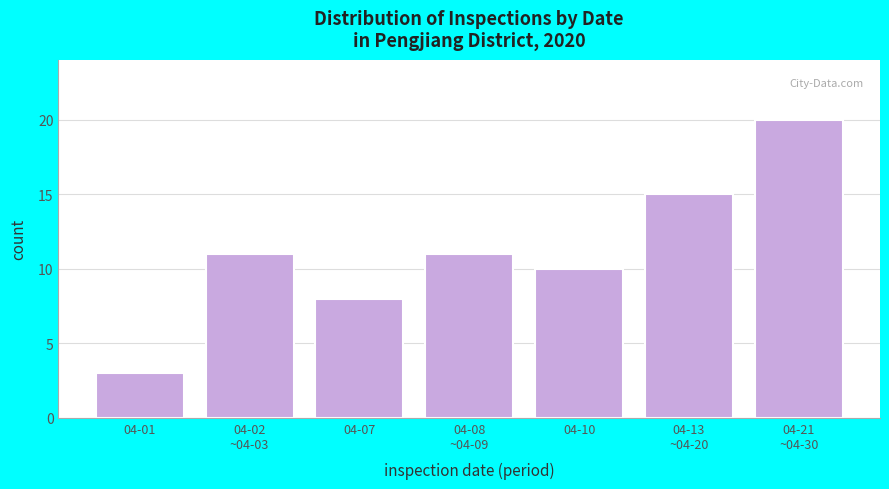

Reading right to left, extract all data points from this chart.

20	15	10	11	8	11	3